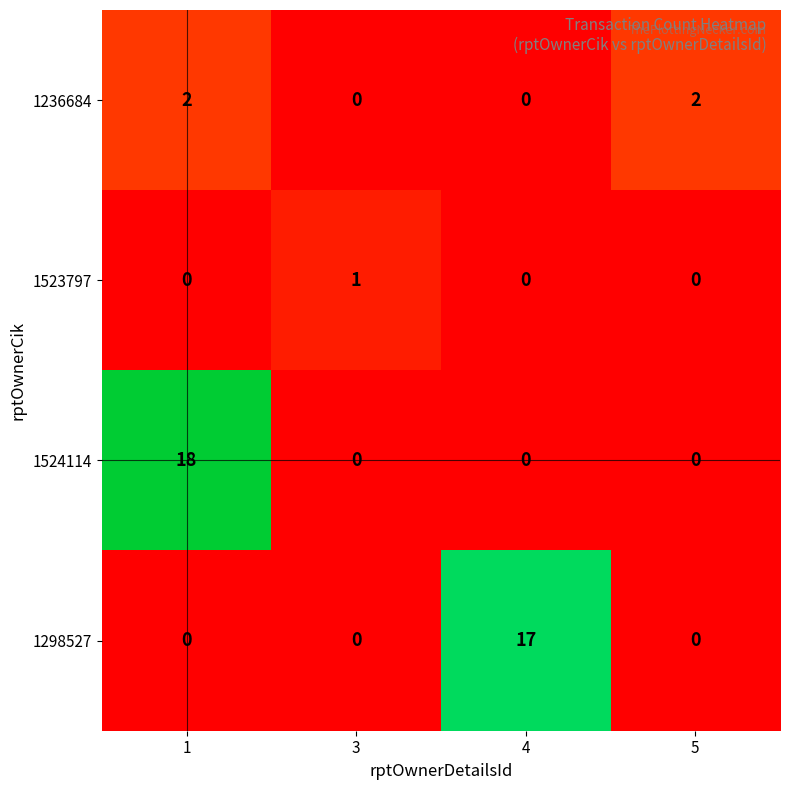

What is the sum of the 1298527 values at 4 and 1?

17